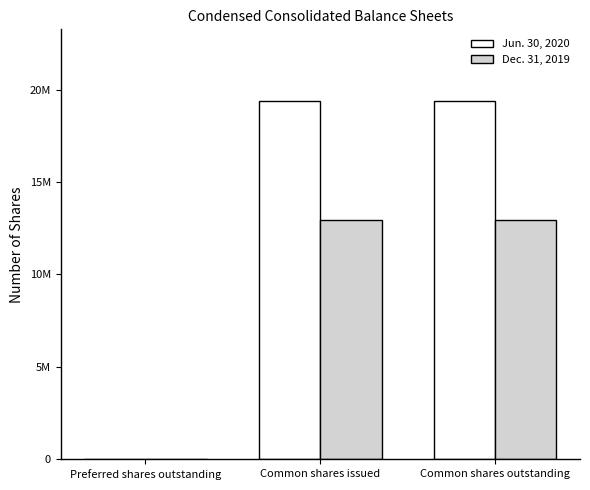

Are the bars horizontal?

No